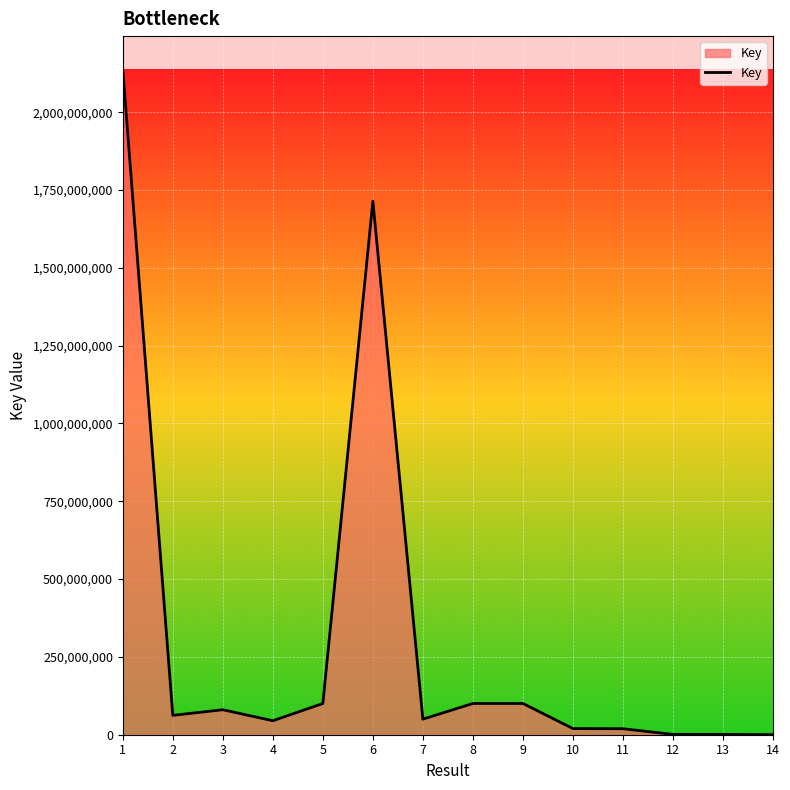

What is the change in value from 5 to 7?

-50355147